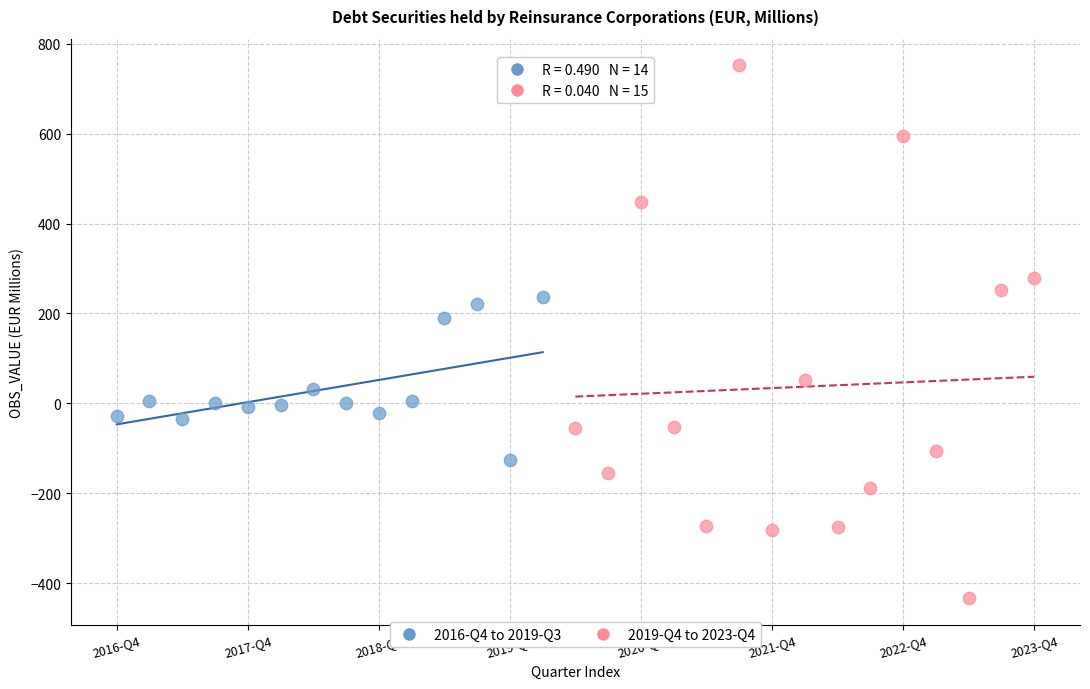

Which series contains the lowest Y value?

2019-Q4 to 2023-Q4